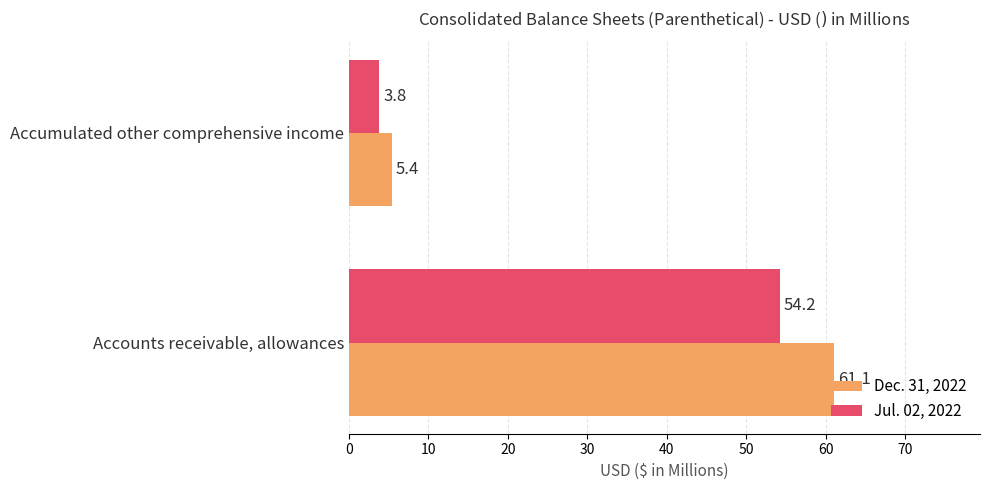

The value of Jul. 02, 2022 at Accumulated other comprehensive income is 3.8. True or false?

True